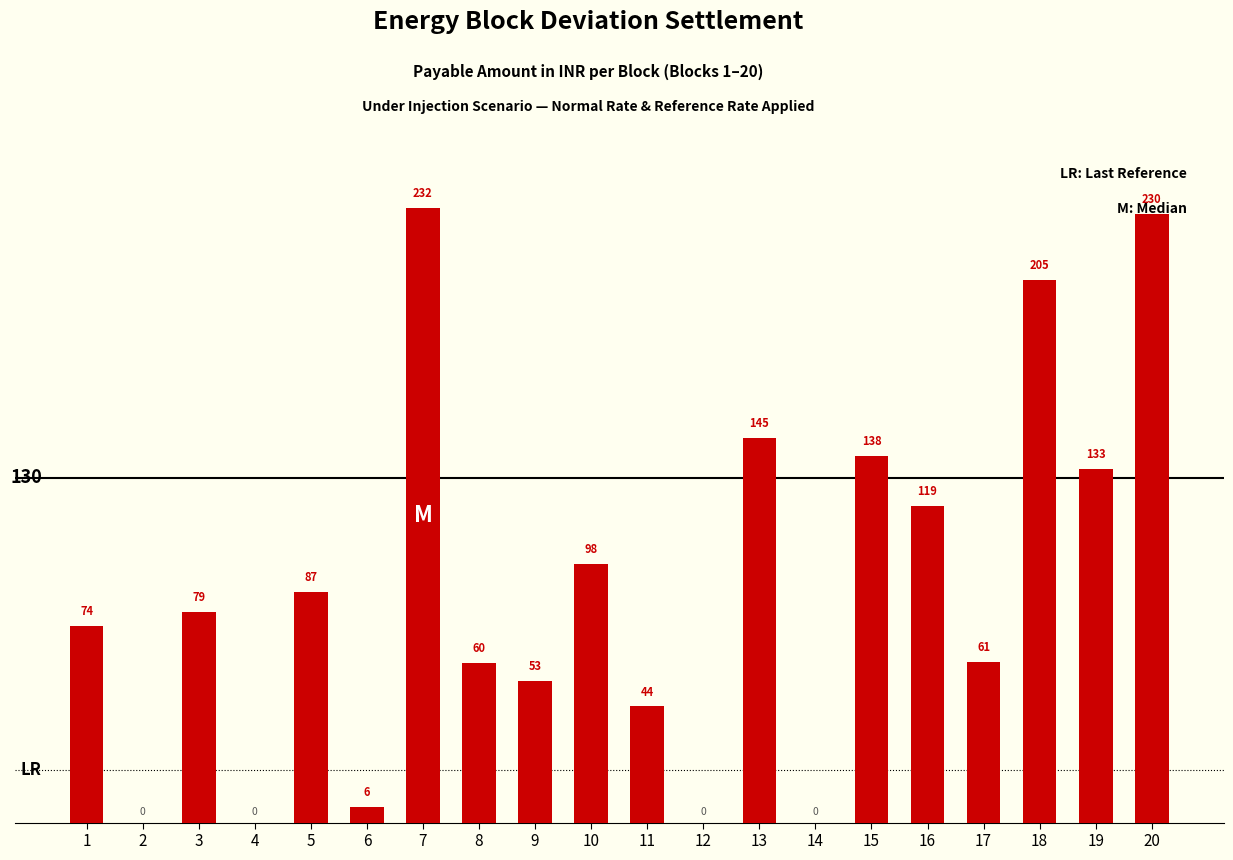

The value at 4 is 0.0. True or false?

True